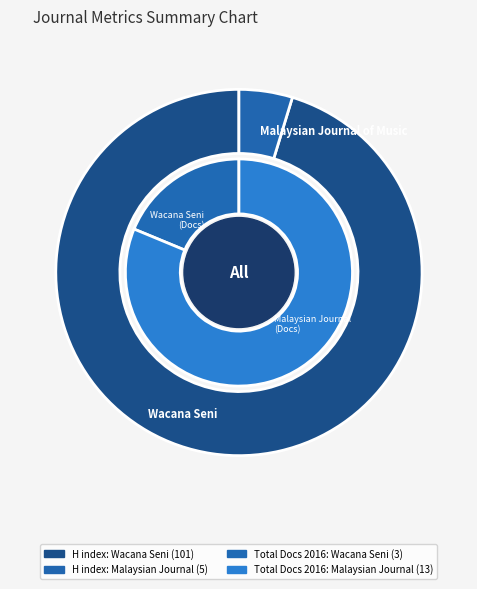

Which category has the biggest portion of the pie?

Wacana Seni